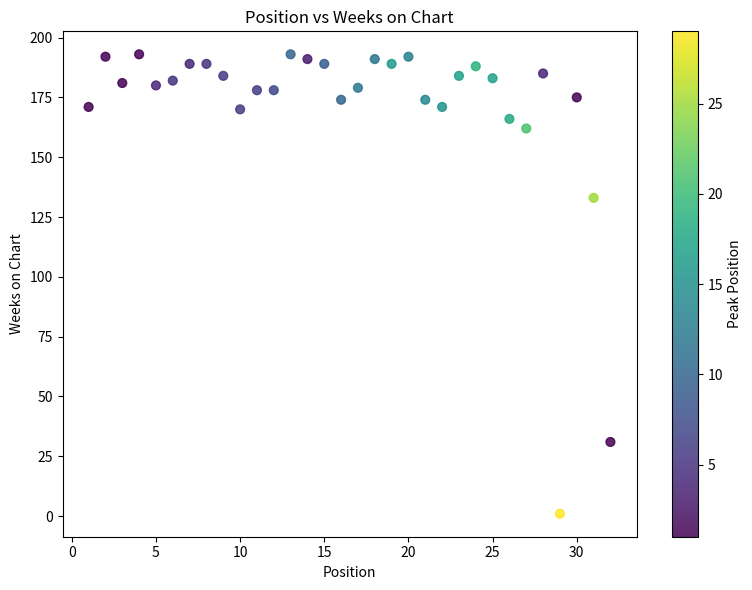

What is the range of Y values (max minus min)?

192